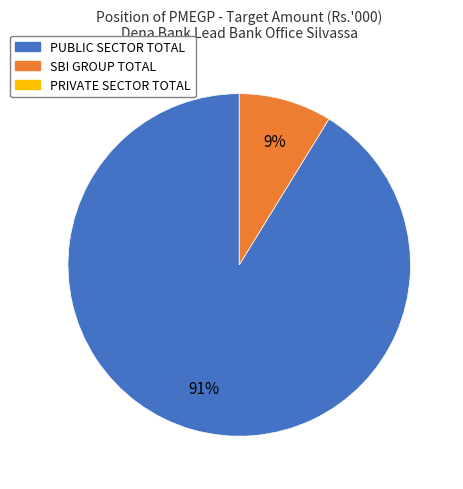

Does any single category account for the majority?

Yes